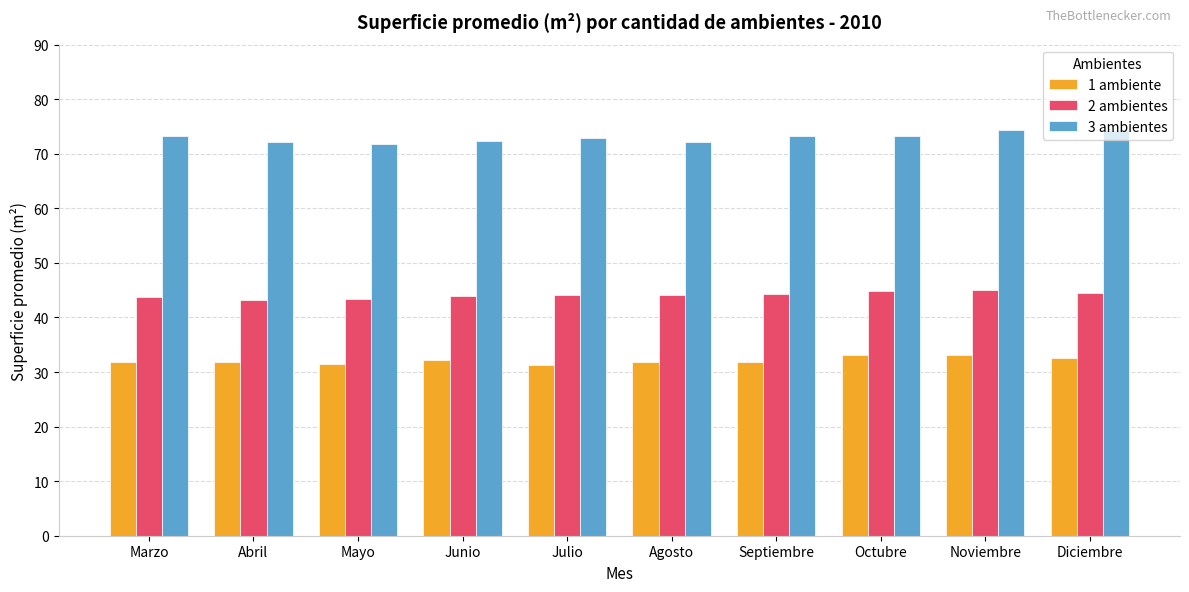

At Octubre, list the series in order from largest to smallest.

3 ambientes, 2 ambientes, 1 ambiente